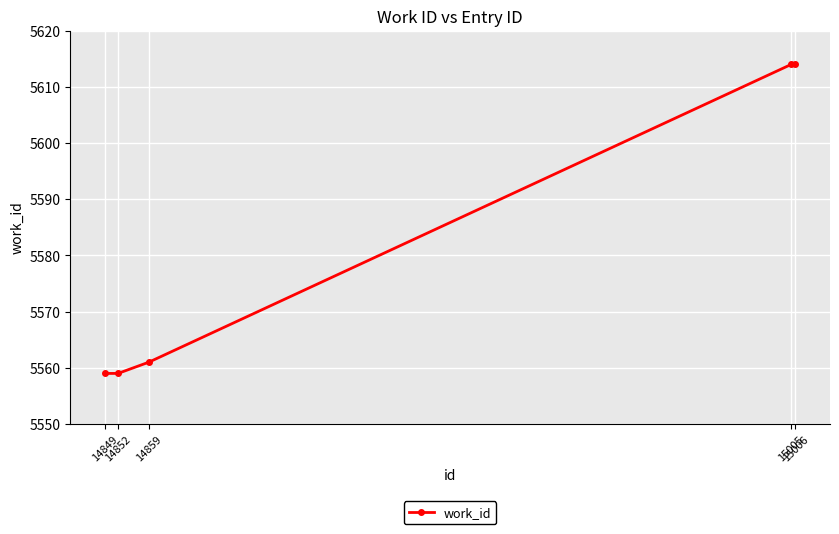

True or false: there are more than 2 points higher than both neighbors.

False